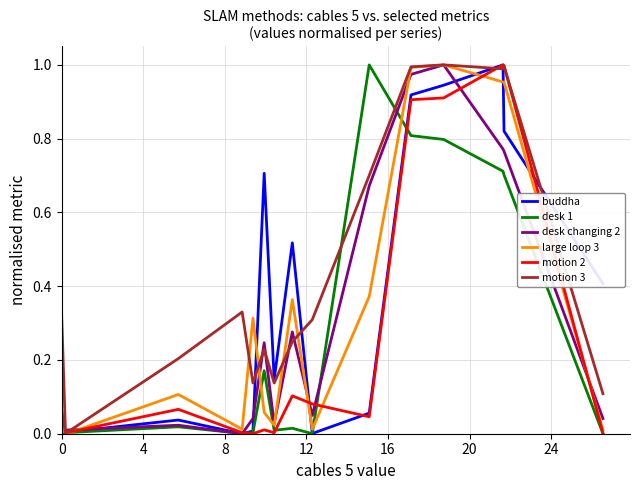

Which series has the largest total across all categories?

motion 3